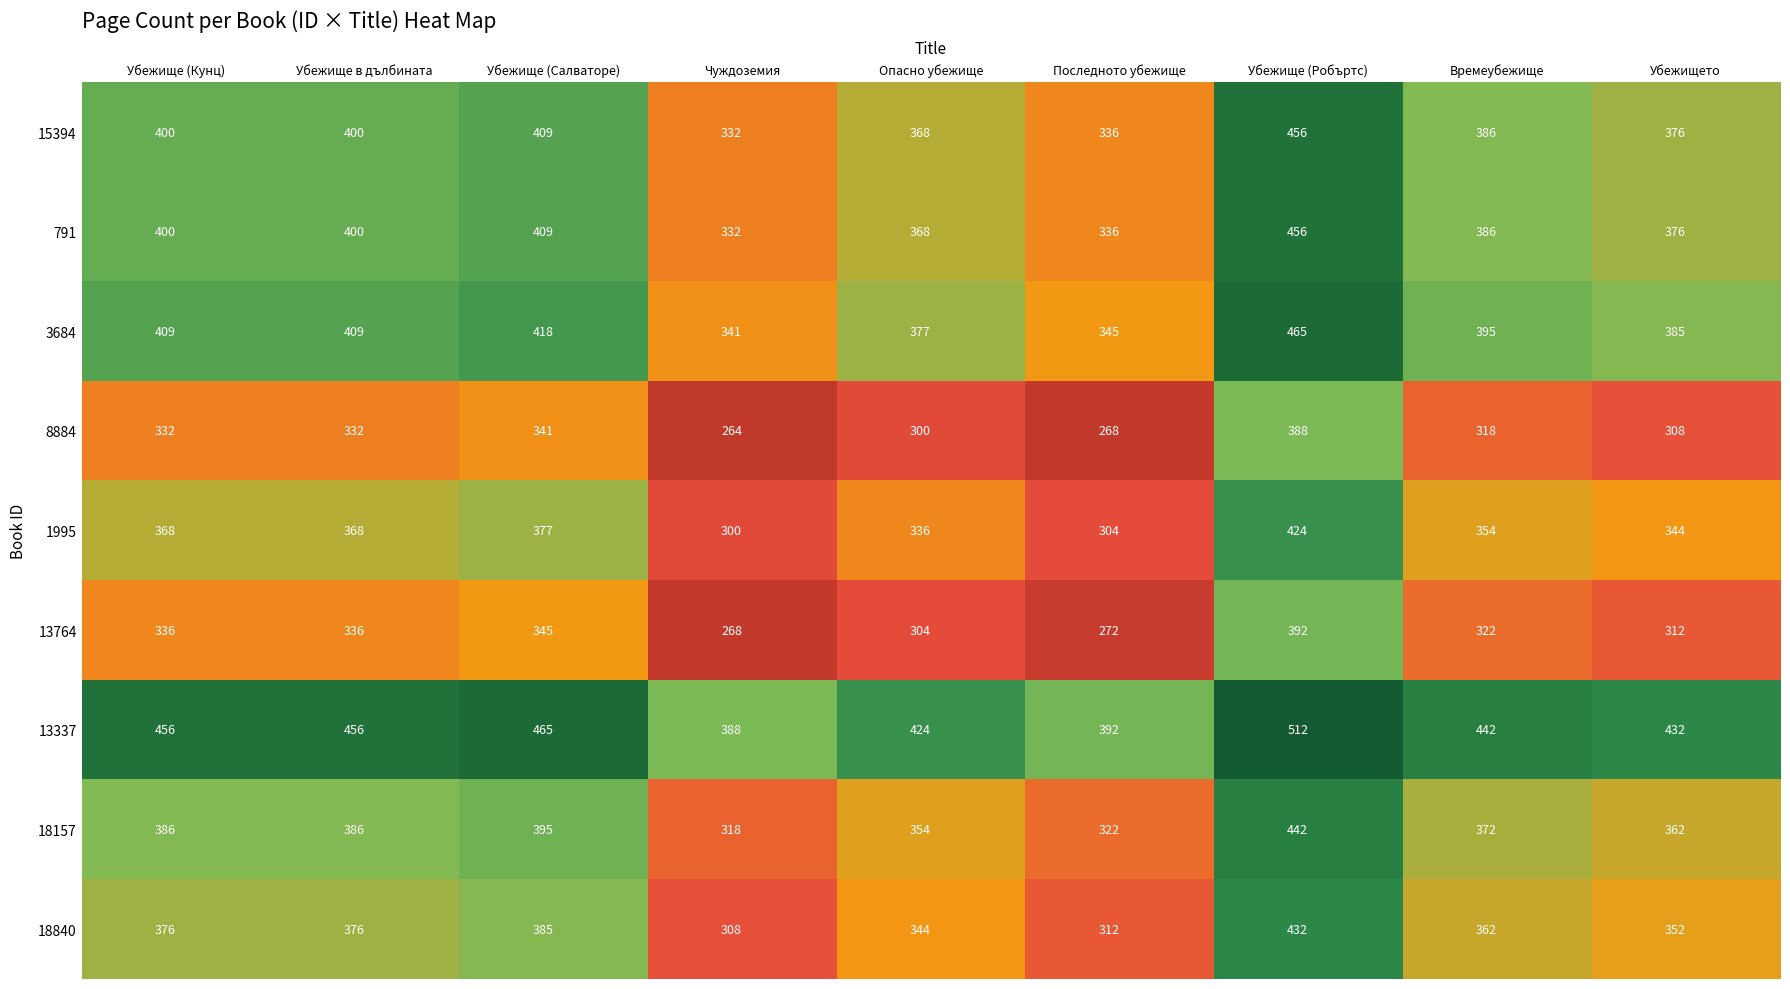

What is the difference between the highest and lowest values at Убежището?

124